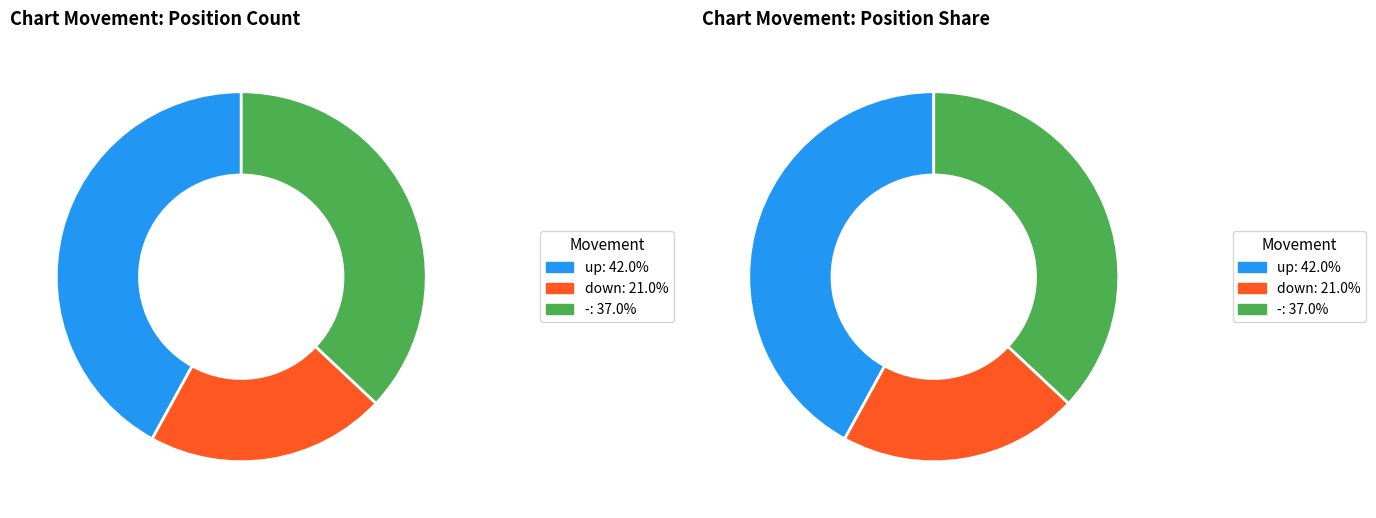

To the nearest percent, what portion does down represent?

21%